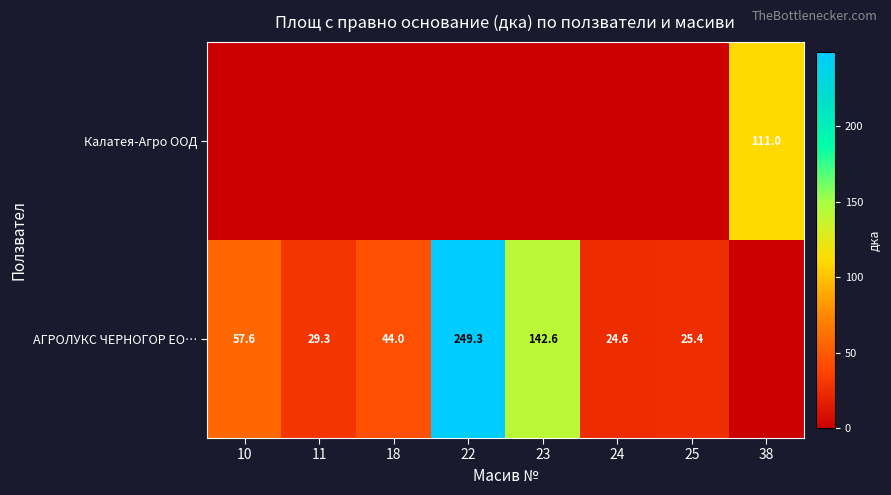

Is it true that АГРОЛУКС ЧЕРНОГОР ЕО… equals 196.7 at 23?

False